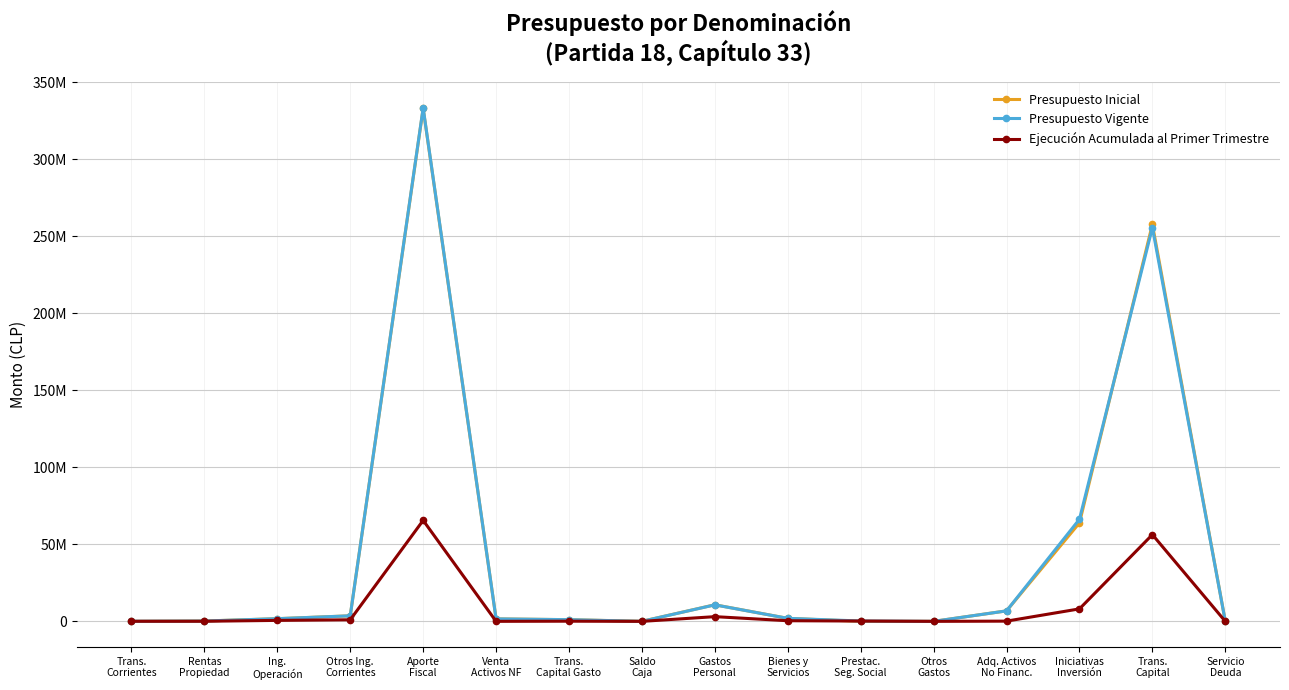

True or false: Presupuesto Inicial and Ejecución Acumulada al Primer Trimestre intersect in this chart.

True